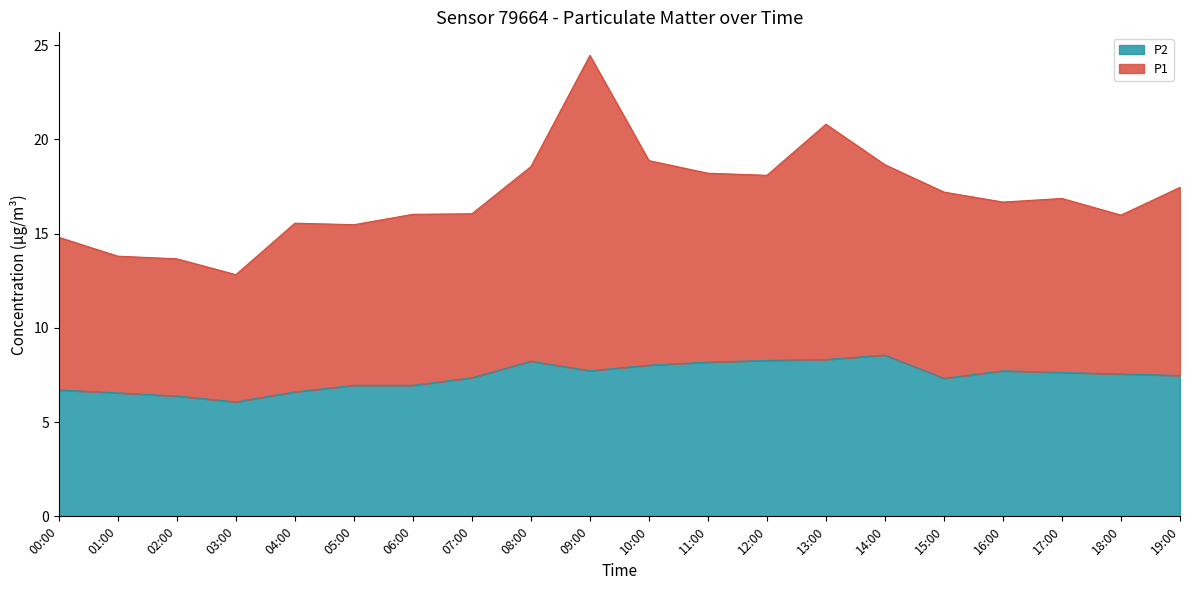

Which category has the lowest value across all series?

03:00